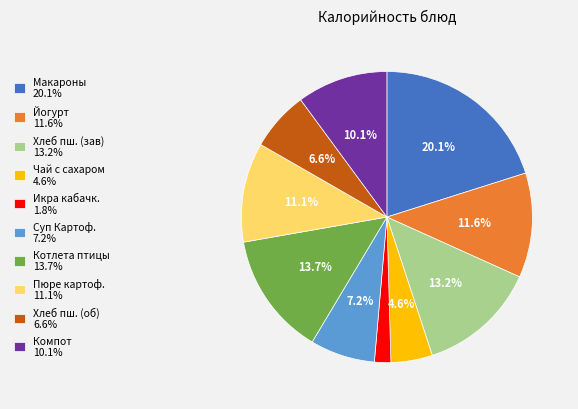

Is Йогурт 11.6% the majority of the pie?

No